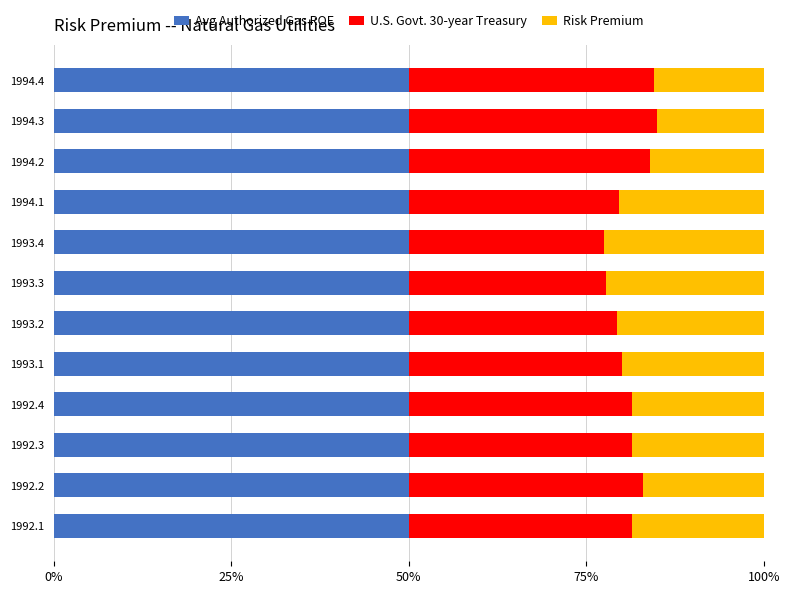

What is the total value across all series at 1994.2?

100.0